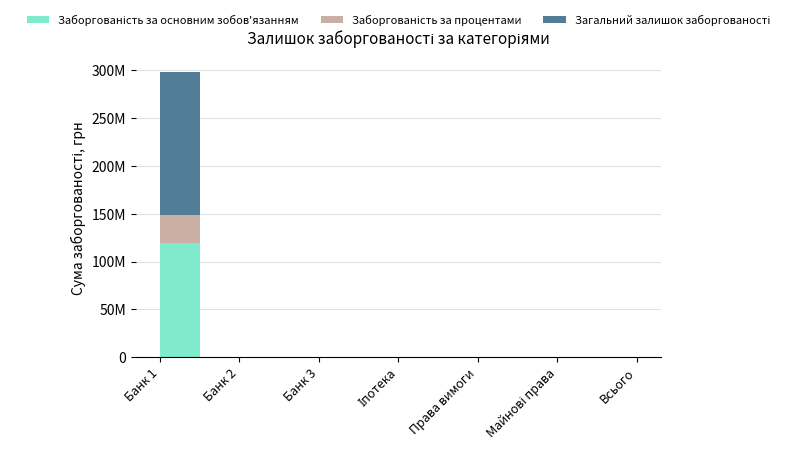

What is the average value of the Заборгованість за основним зобов'язанням series?

17013081.4